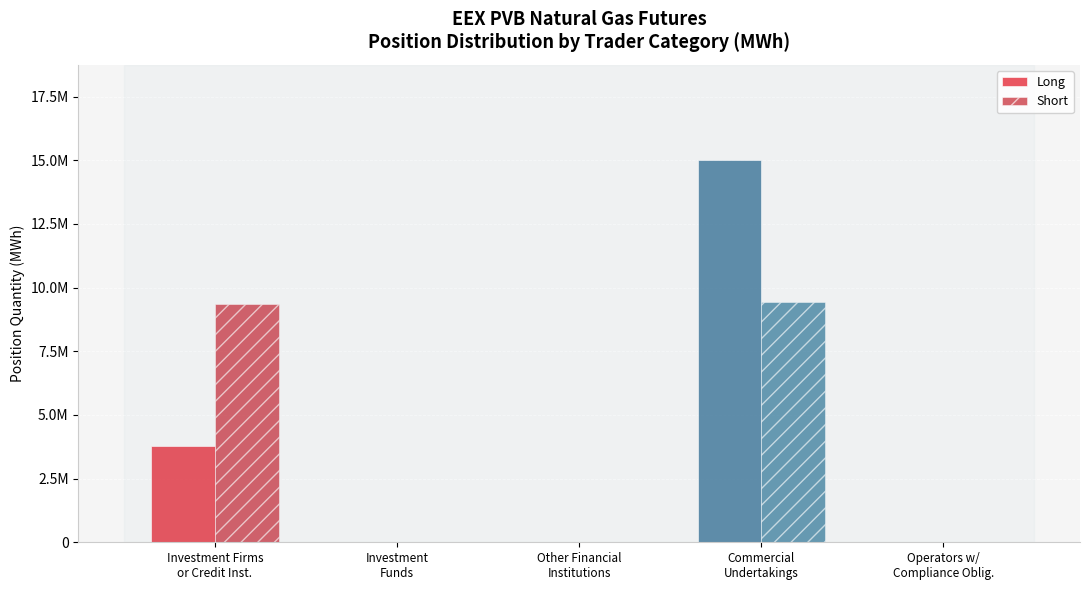

Are the bars horizontal?

No